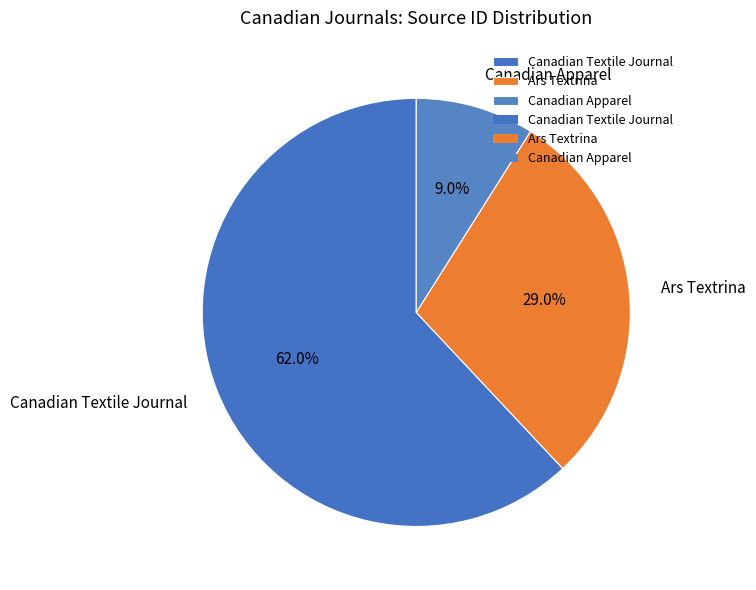

To the nearest percent, what is the difference between the largest and smallest slice percentages?

53%